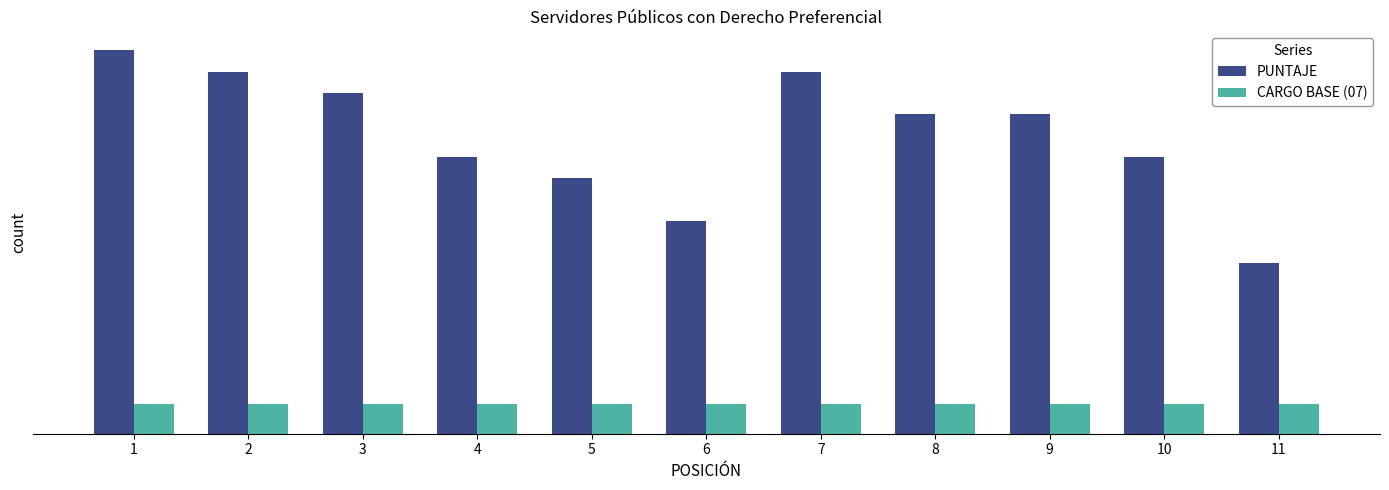

What is the total value across all series at 9?

82